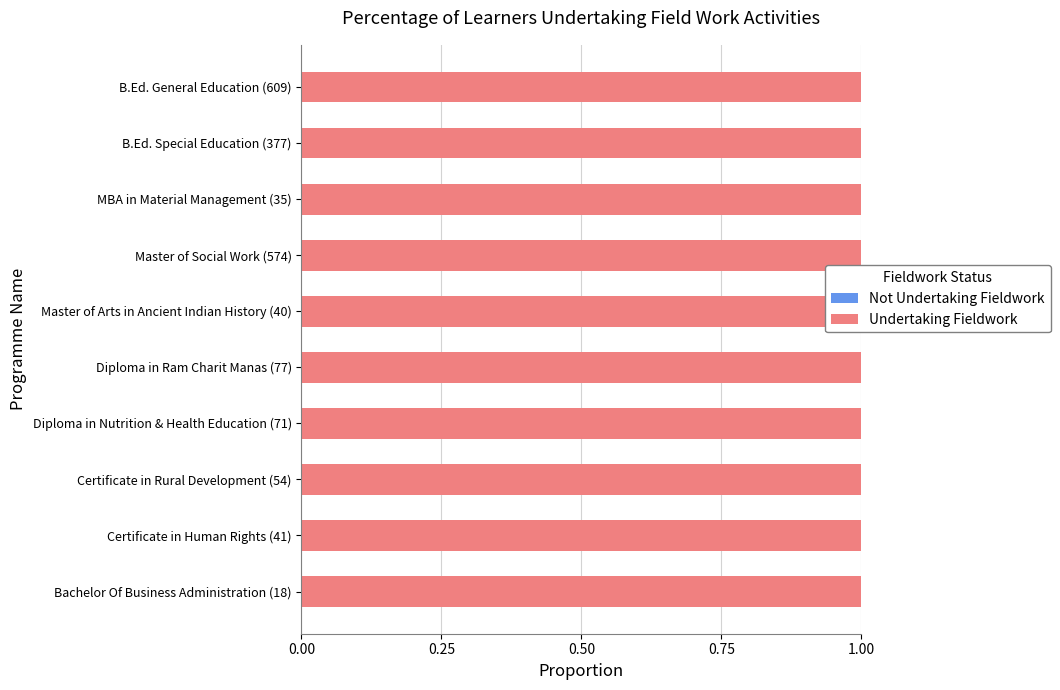

What is the label of the 1st bar from the right?

B.Ed. General Education